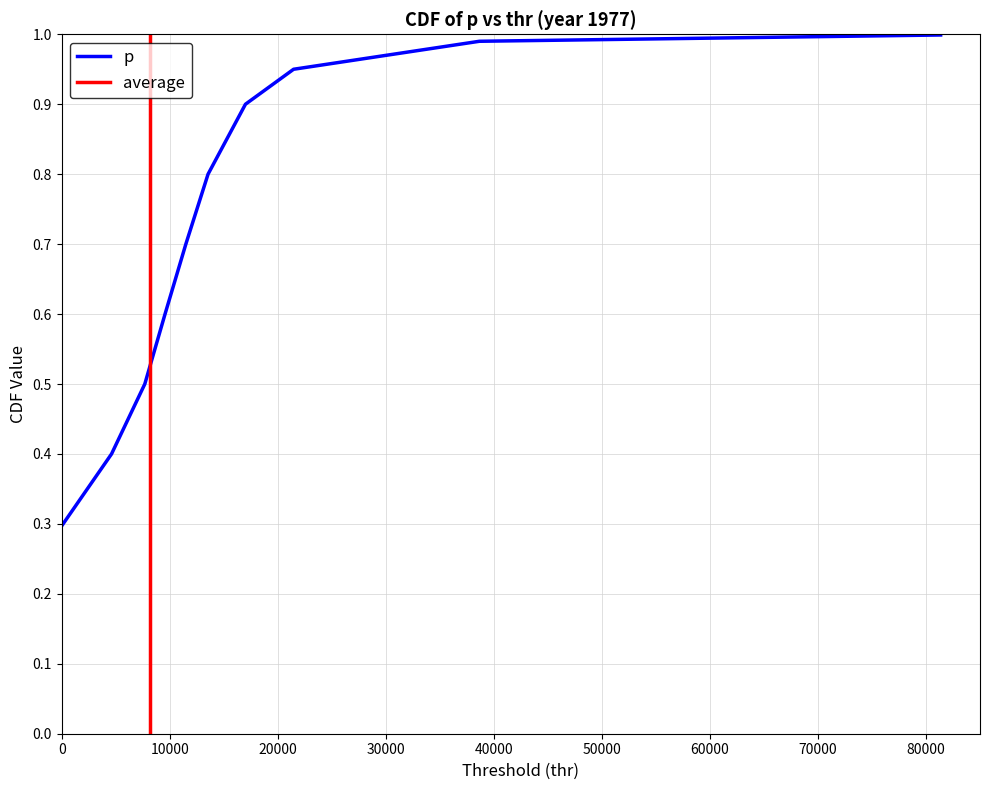

Is it true that the value at 0 is 0.3?

True